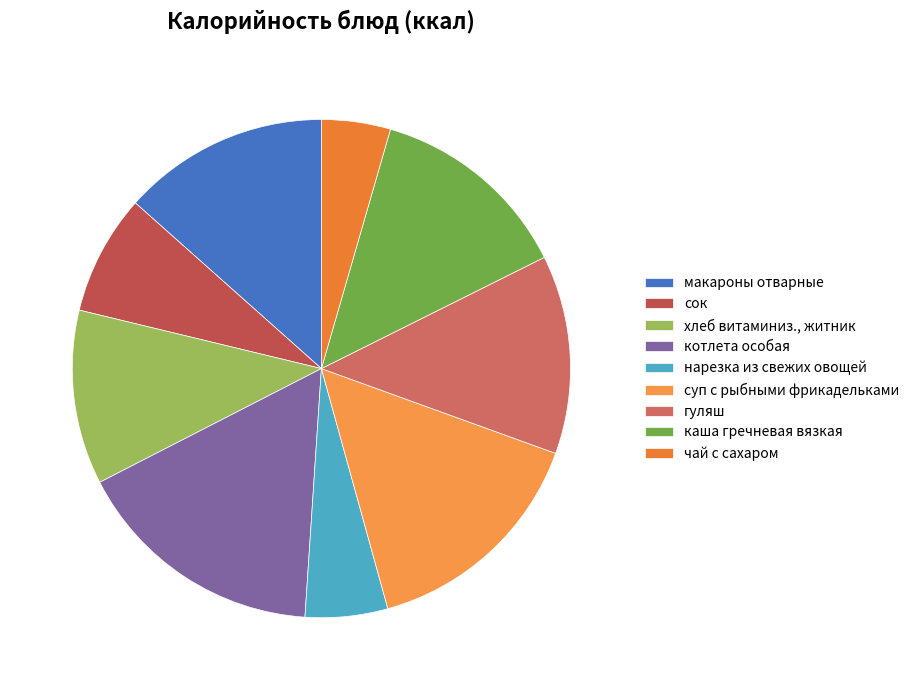

What percentage is the сок slice, to the nearest percent?

8%